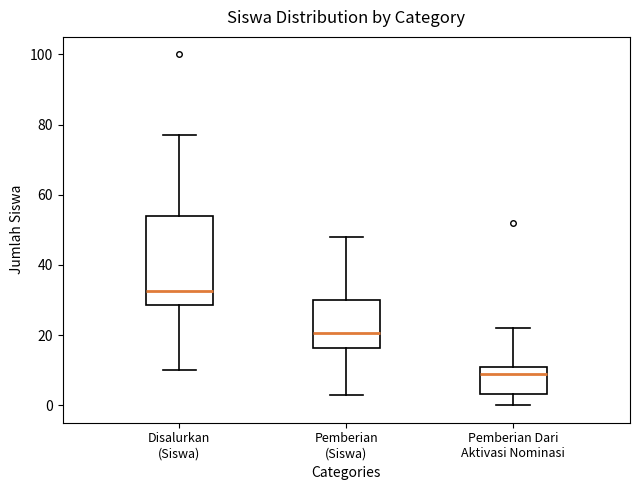

Reading left to right, read every box against the y-axis: the position of its median line, the range the box covers, and the ends of its whiskers. The values are not printed on the chart, so give them approximately, as read against the axis.

Disalurkan (Siswa): median 32, box 28 to 54, whiskers 10 to 78
Pemberian (Siswa): median 20, box 16 to 30, whiskers 4 to 48
Pemberian Dari Aktivasi Nominasi: median 10, box 4 to 12, whiskers 0 to 22